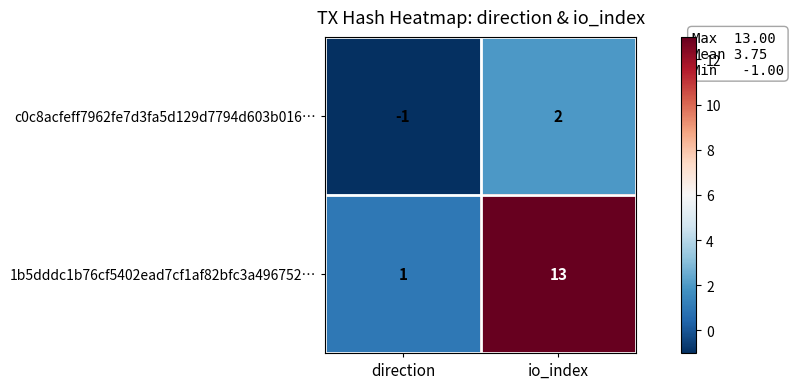

Where is 1b5dddc1b76cf5402ead7cf1af82bfc3a496752… nearest to the value 7?

direction